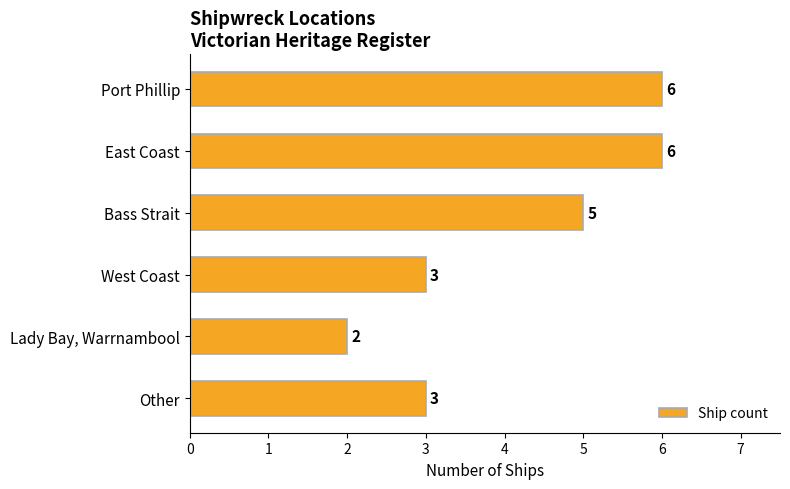

How many values are below 5?

3